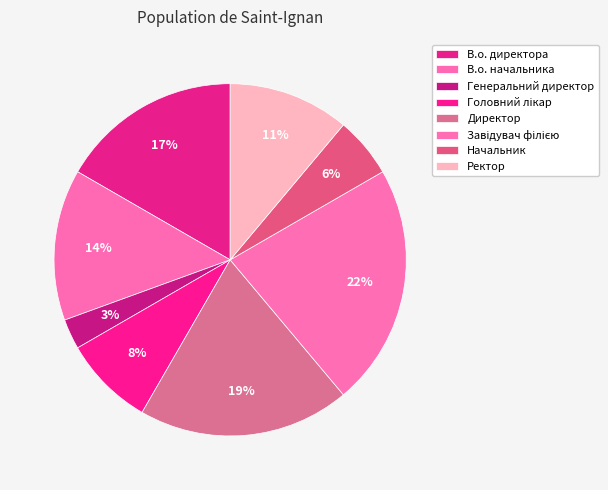

Combined, do Начальник and В.о. директора account for over 50%?

No